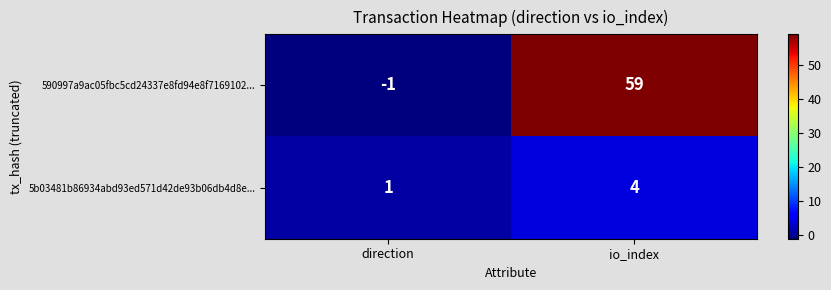

The value of 5b03481b86934abd93ed571d42de93b06db4d8e... at direction is 1. True or false?

True